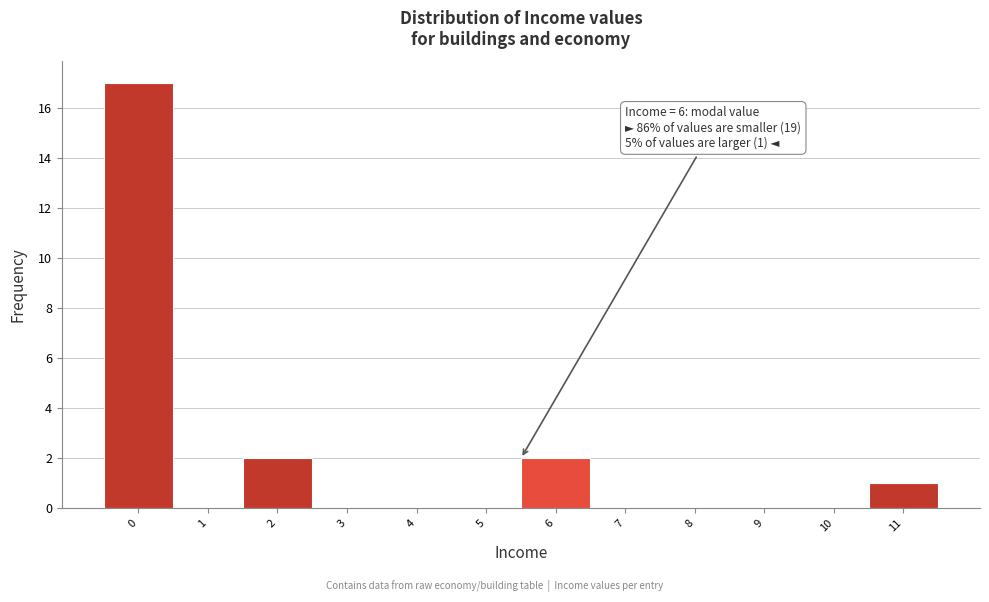

Reading right to left, extract all data points from this chart.

11=1	10=0	9=0	8=0	7=0	6=2	5=0	4=0	3=0	2=2	1=0	0=17